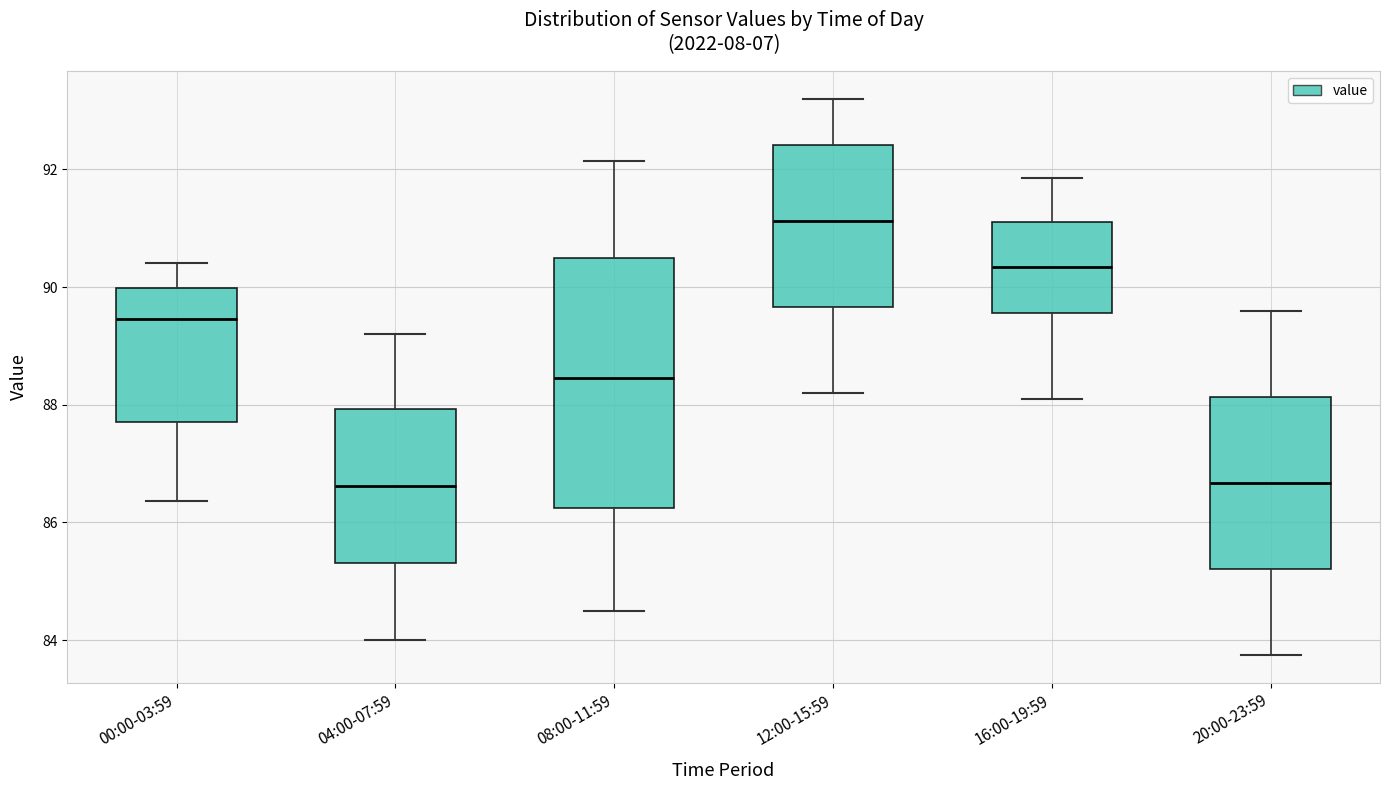

Comparing the boxes themselves (not the whiskers), which one is the tallest?

08:00-11:59